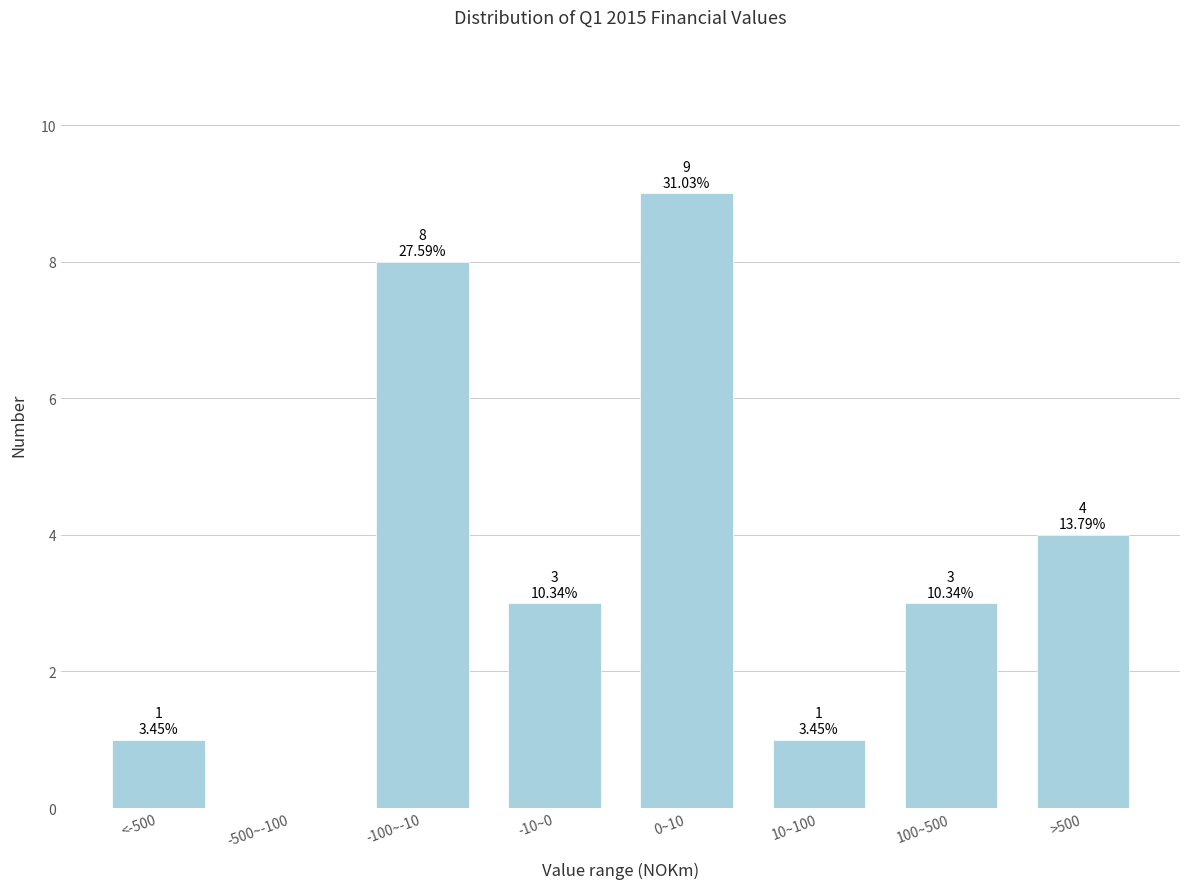

Reading left to right, list all the values displayed in this chart.

<-500=1	-500~-100=0	-100~-10=8	-10~0=3	0~10=9	10~100=1	100~500=3	>500=4